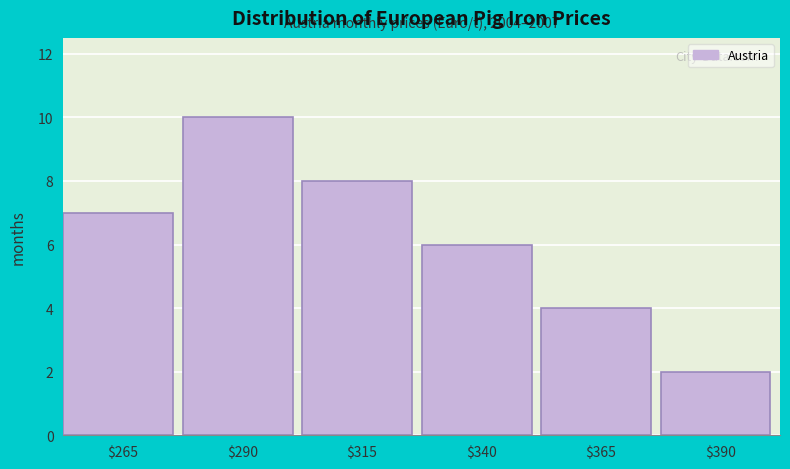

Reading right to left, extract all data points from this chart.

2	4	6	8	10	7